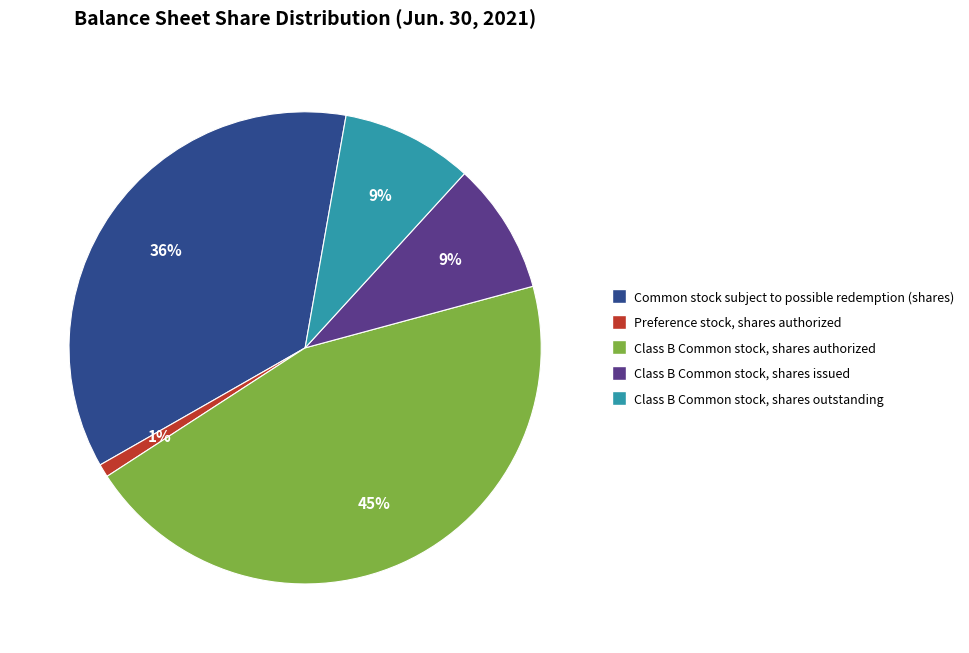

How many slices are in this pie chart?

5